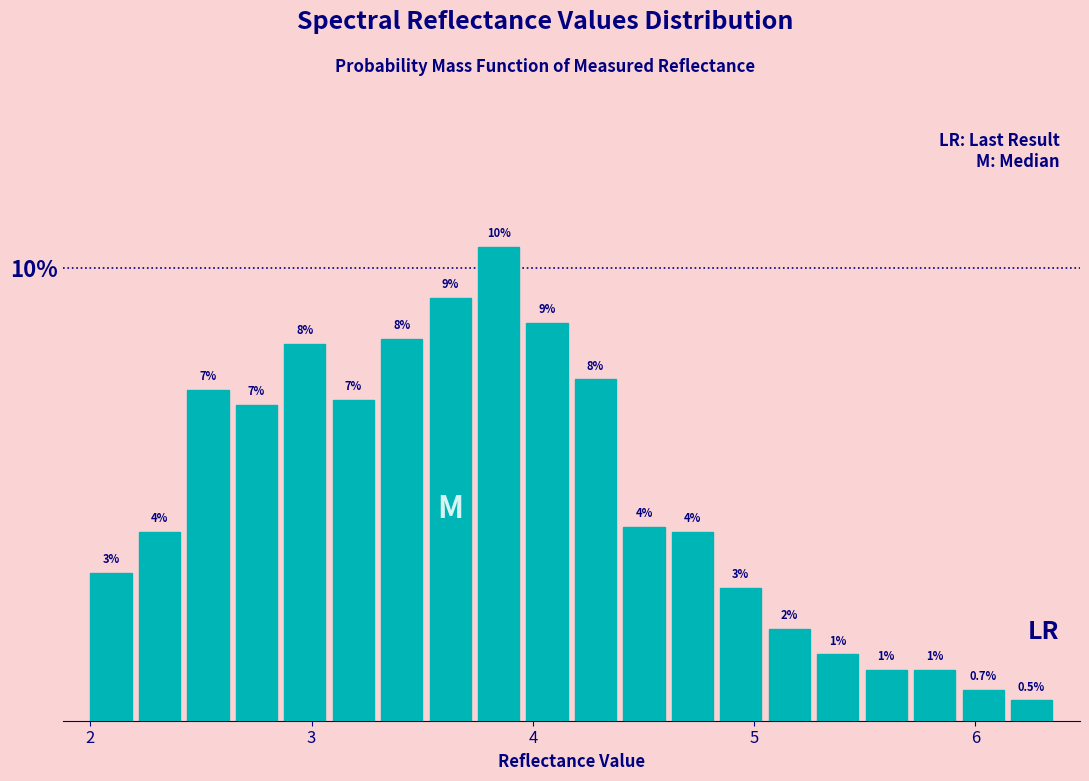

Around what value on the x-axis is the tallest bar? Give the approximate position of its centre, as read against the axis.

3.8